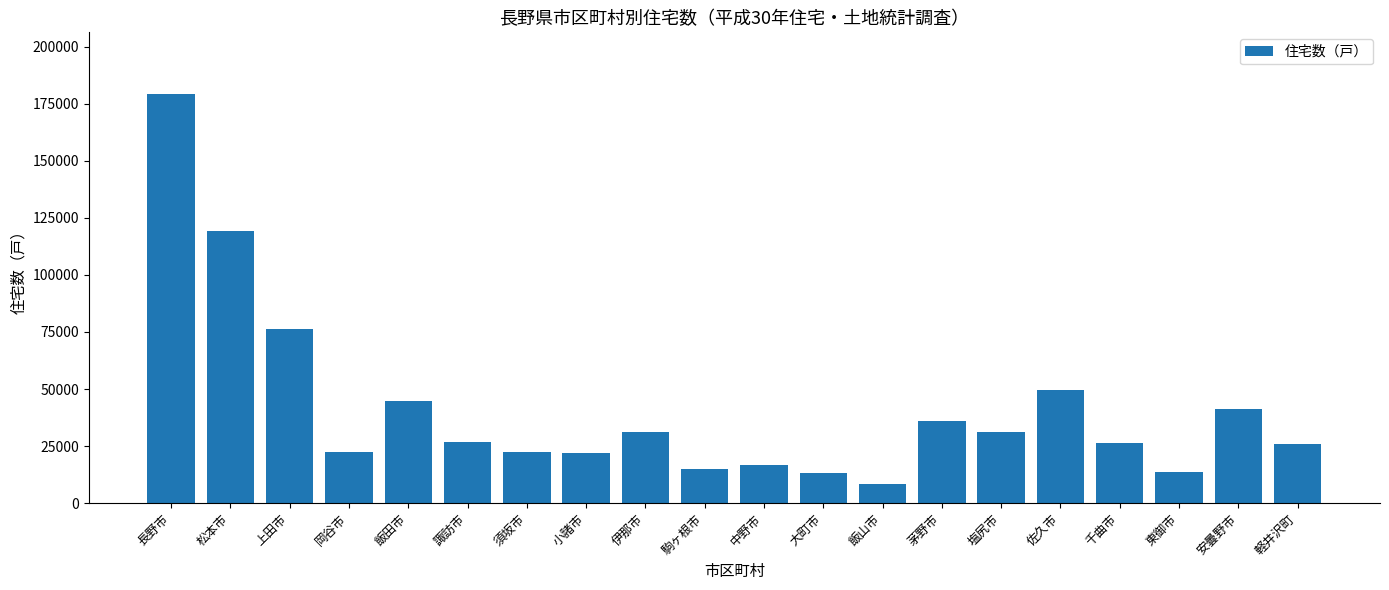

What is the maximum value shown in the chart?

179310